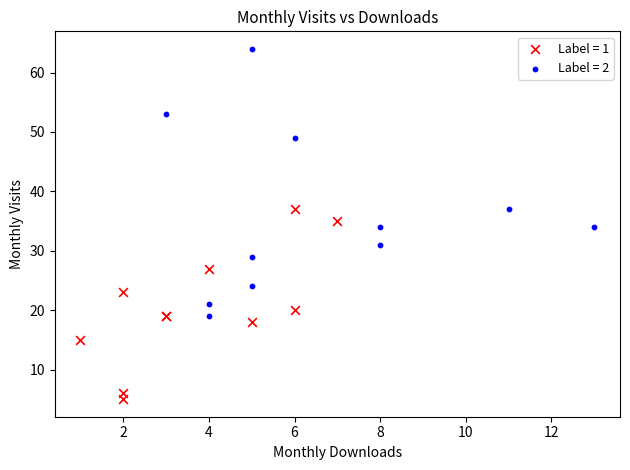

What are all the series names shown in the legend?

Label = 1, Label = 2